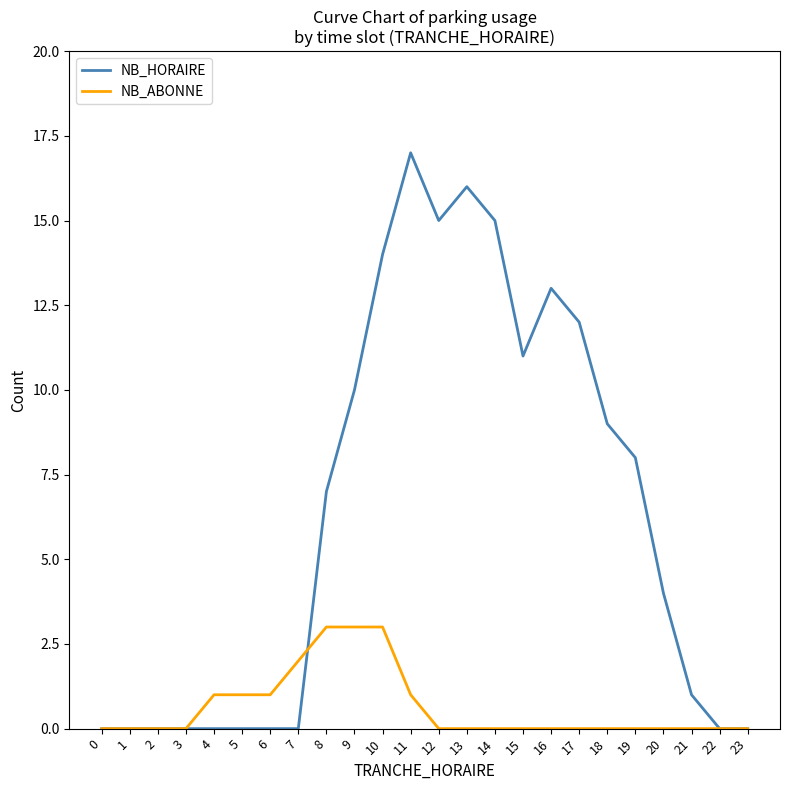

The value of NB_HORAIRE at 15 is 17. True or false?

False